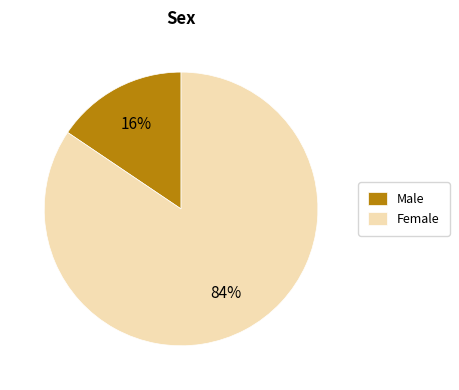

Is it true that Female is 84% of the pie?

True